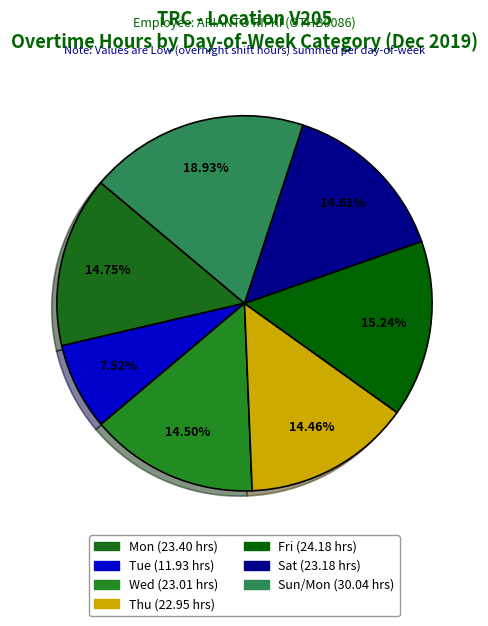

Is it true that Sun is 30% of the pie?

False